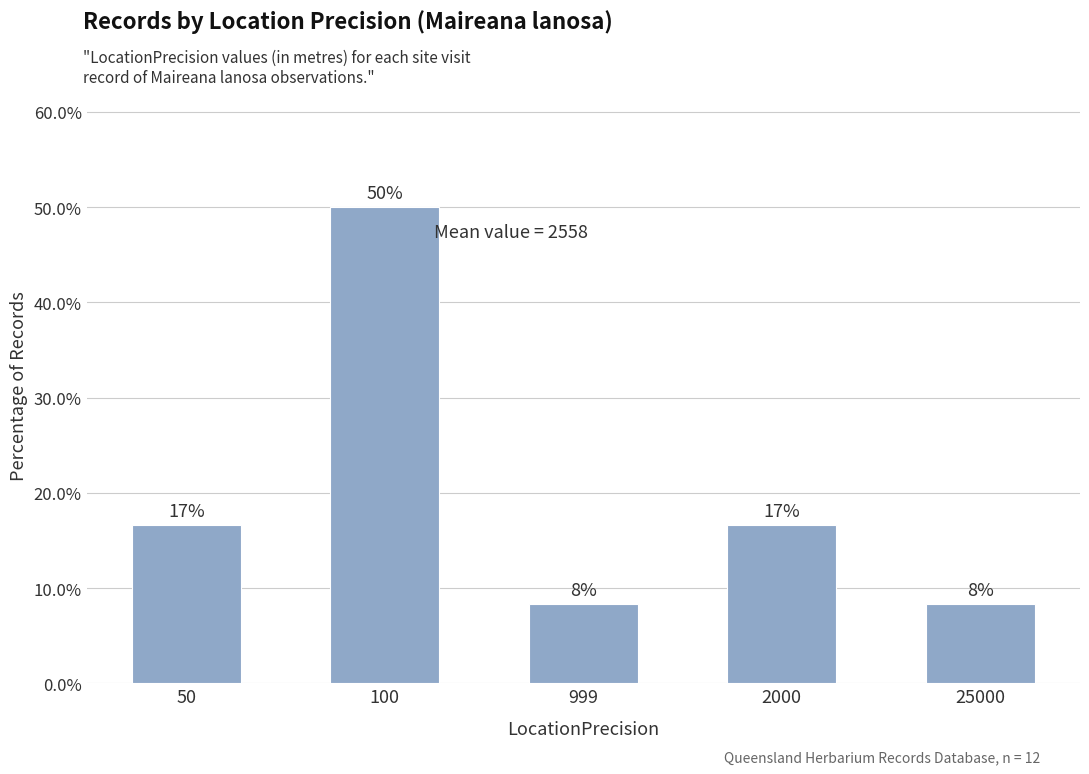

Are the bars horizontal?

No